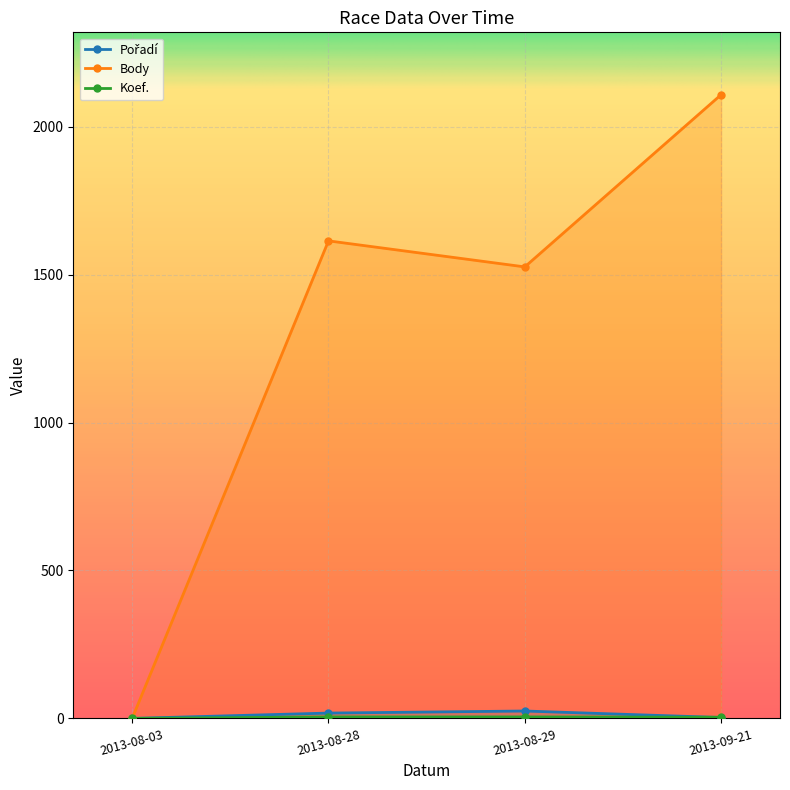

Which series has the largest range (max minus min)?

Body